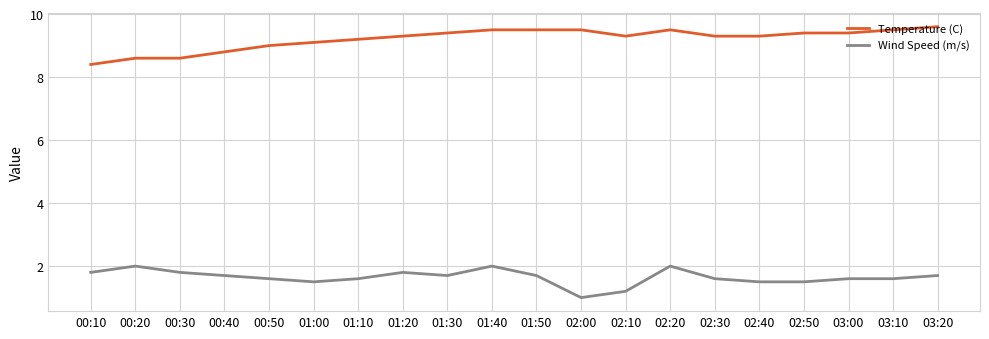

Does the chart have visible grid lines?

Yes